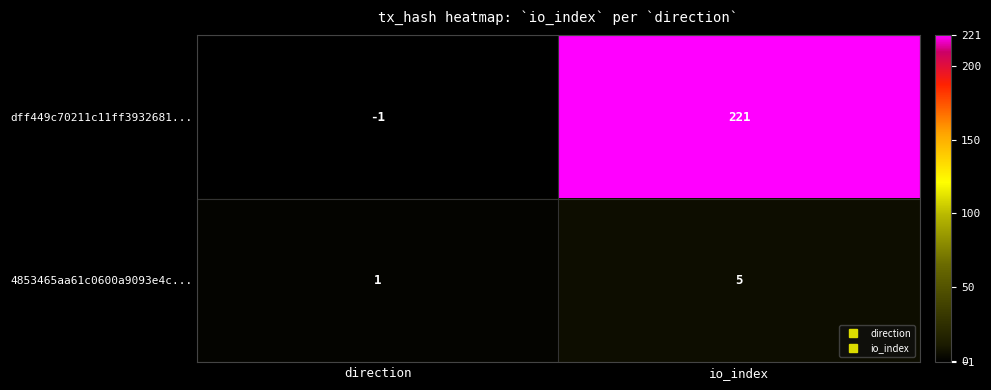

What is the difference between the highest and lowest values at direction?

2